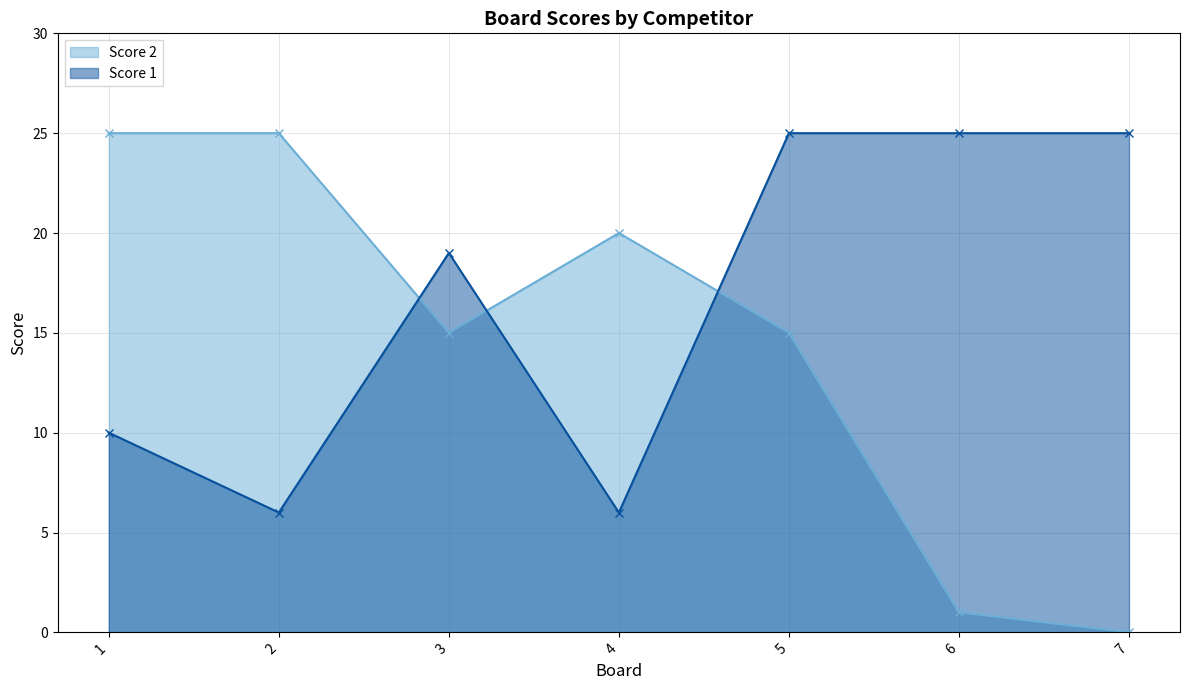

What value does the Score 2 series have at 1, to the nearest 5?

25